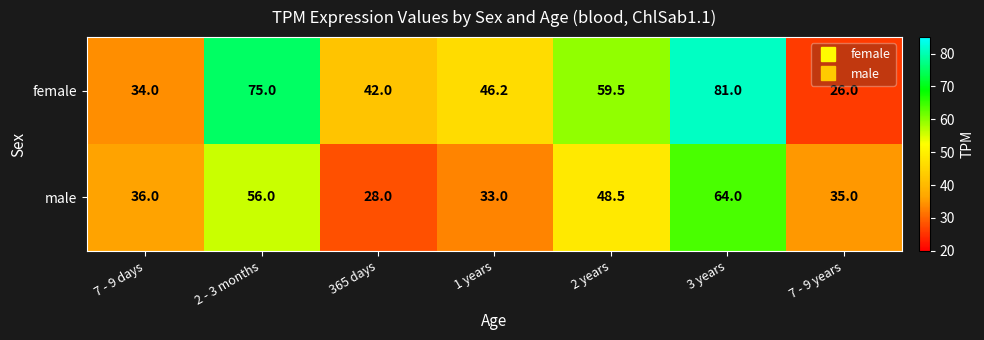

What is the maximum value for female?

81.0